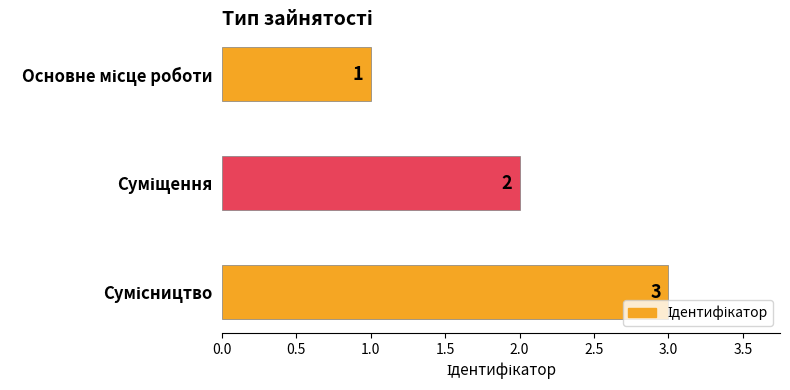

How many values are between 1 and 3?

3